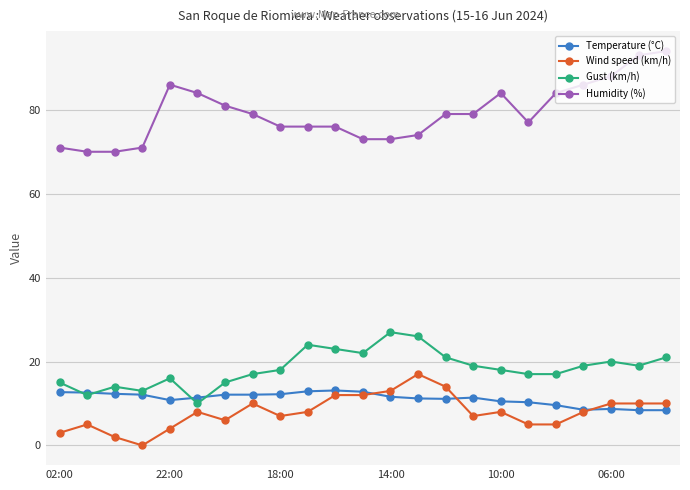

Which series has the largest range (max minus min)?

Humidity (%)